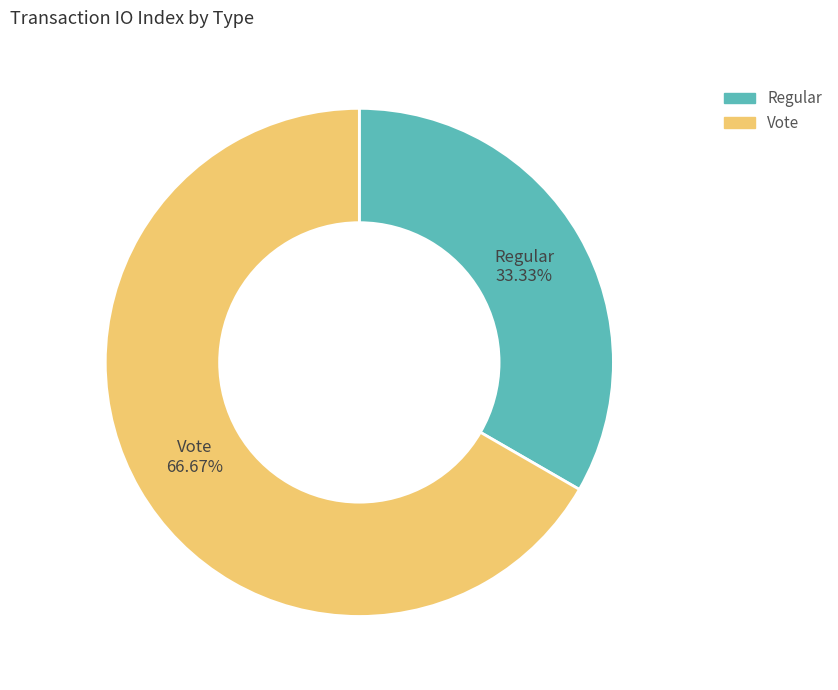

To the nearest percent, what percentage of the pie is Regular?

33%